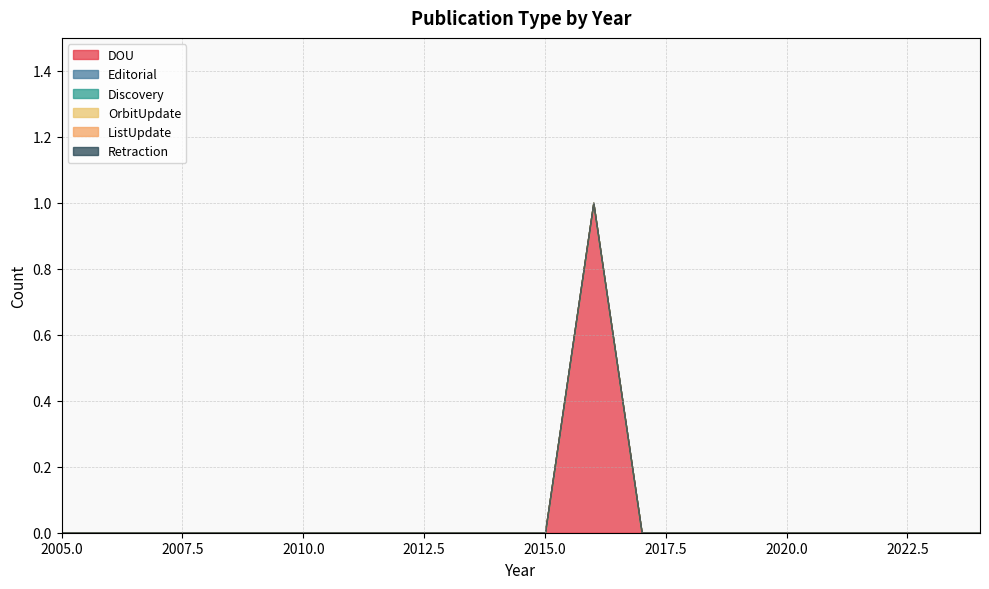

Reading right to left, transcribe all the data shown in this chart.

DOU: 2024=0	2023=0	2022=0	2021=0	2020=0	2019=0	2018=0	2017=0	2016=1	2015=0	2014=0	2013=0	2012=0	2011=0	2010=0	2009=0	2008=0	2007=0	2006=0	2005=0
Editorial: 2024=0	2023=0	2022=0	2021=0	2020=0	2019=0	2018=0	2017=0	2016=0	2015=0	2014=0	2013=0	2012=0	2011=0	2010=0	2009=0	2008=0	2007=0	2006=0	2005=0
Discovery: 2024=0	2023=0	2022=0	2021=0	2020=0	2019=0	2018=0	2017=0	2016=0	2015=0	2014=0	2013=0	2012=0	2011=0	2010=0	2009=0	2008=0	2007=0	2006=0	2005=0
OrbitUpdate: 2024=0	2023=0	2022=0	2021=0	2020=0	2019=0	2018=0	2017=0	2016=0	2015=0	2014=0	2013=0	2012=0	2011=0	2010=0	2009=0	2008=0	2007=0	2006=0	2005=0
ListUpdate: 2024=0	2023=0	2022=0	2021=0	2020=0	2019=0	2018=0	2017=0	2016=0	2015=0	2014=0	2013=0	2012=0	2011=0	2010=0	2009=0	2008=0	2007=0	2006=0	2005=0
Retraction: 2024=0	2023=0	2022=0	2021=0	2020=0	2019=0	2018=0	2017=0	2016=0	2015=0	2014=0	2013=0	2012=0	2011=0	2010=0	2009=0	2008=0	2007=0	2006=0	2005=0